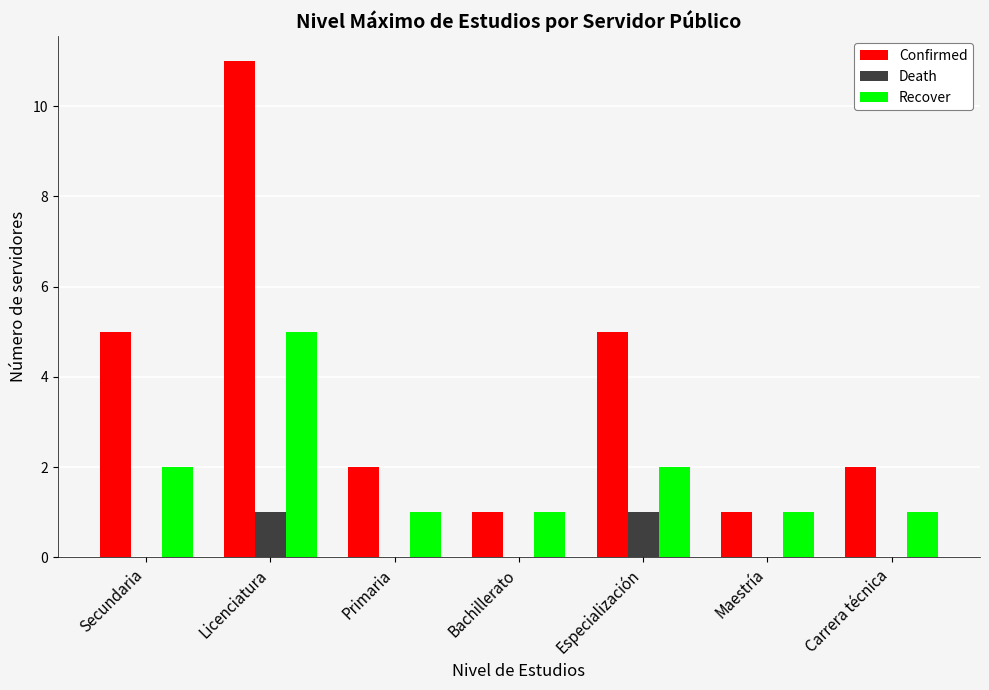

The Confirmed series shows 0 at Maestría. True or false?

False